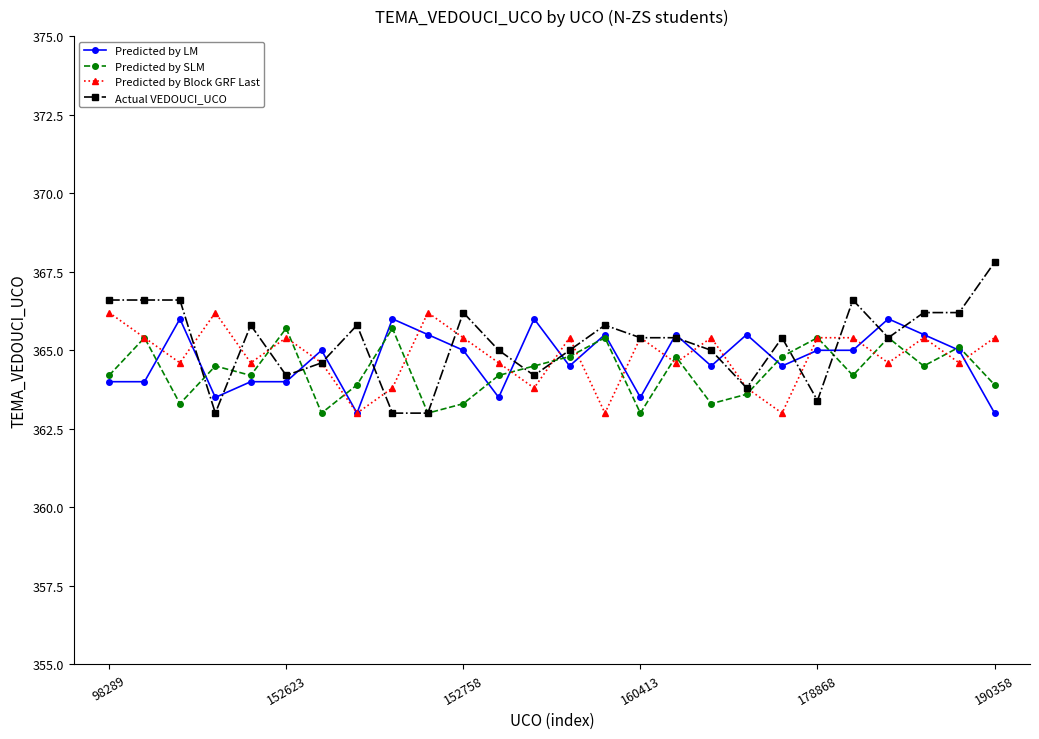

What is the greatest value displayed?

367.8